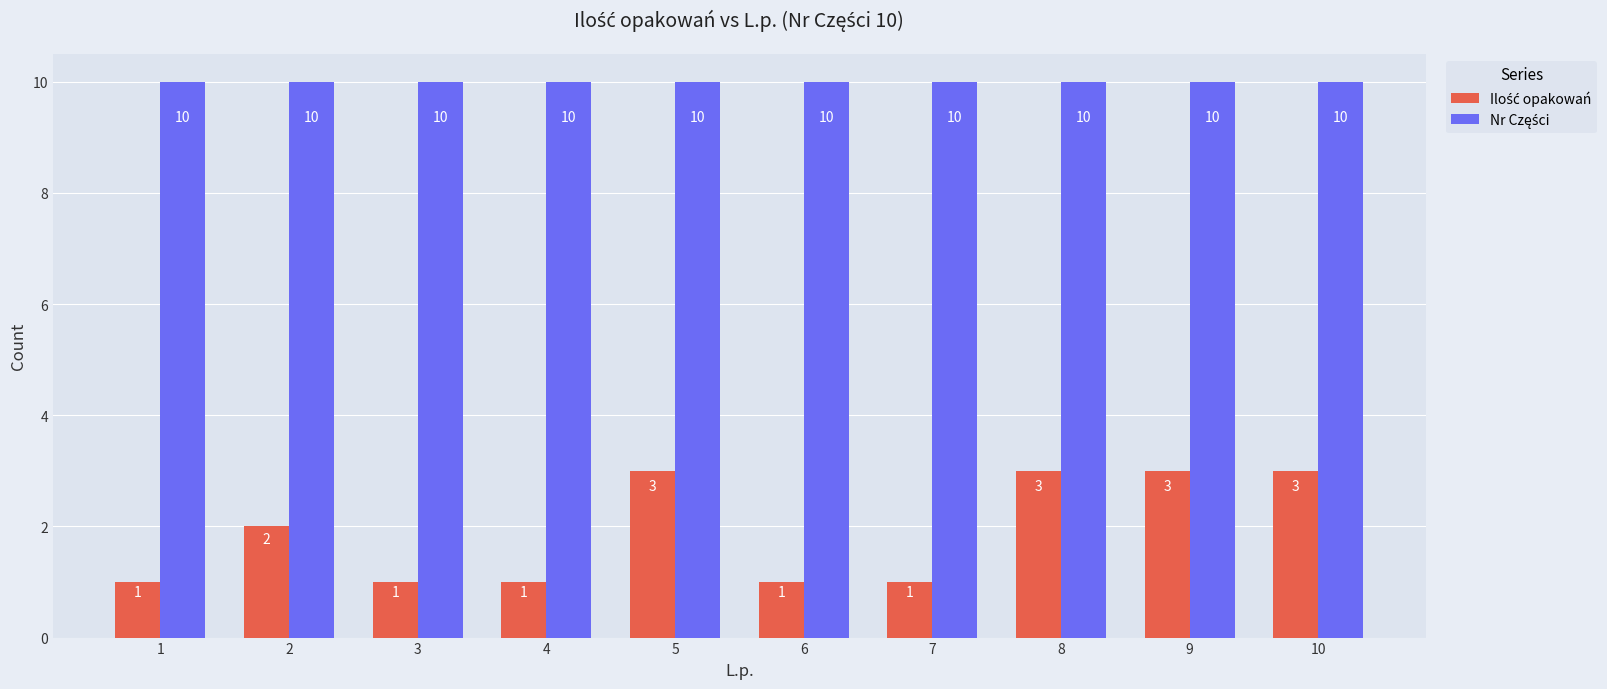

At how many categories does at least one series exceed 6?

10